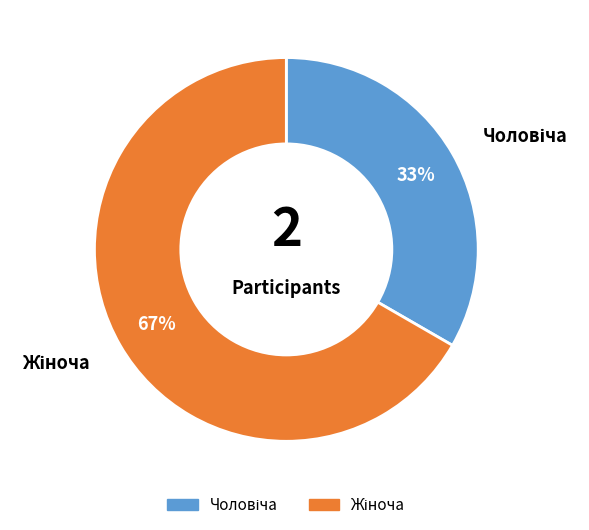

Count the number of slices in the pie.

2